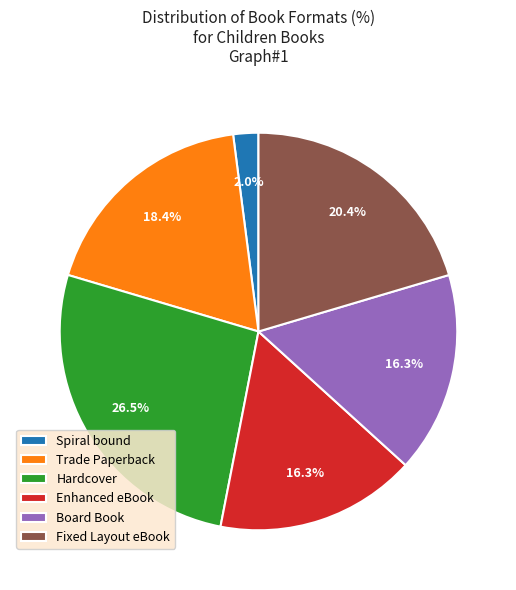

Which category has the smallest portion of the pie?

Spiral bound